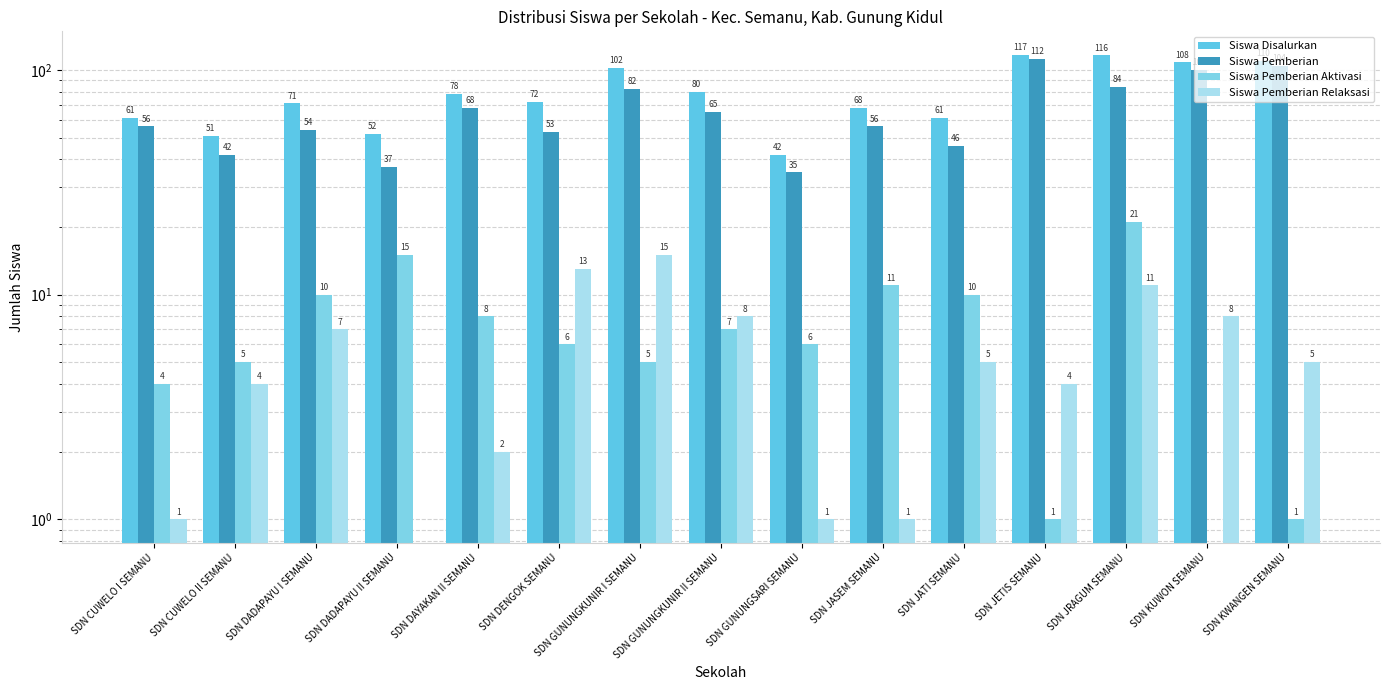

What is the label of the 7th bar from the left?

SDN GUNUNGKUNIR I SEMANU